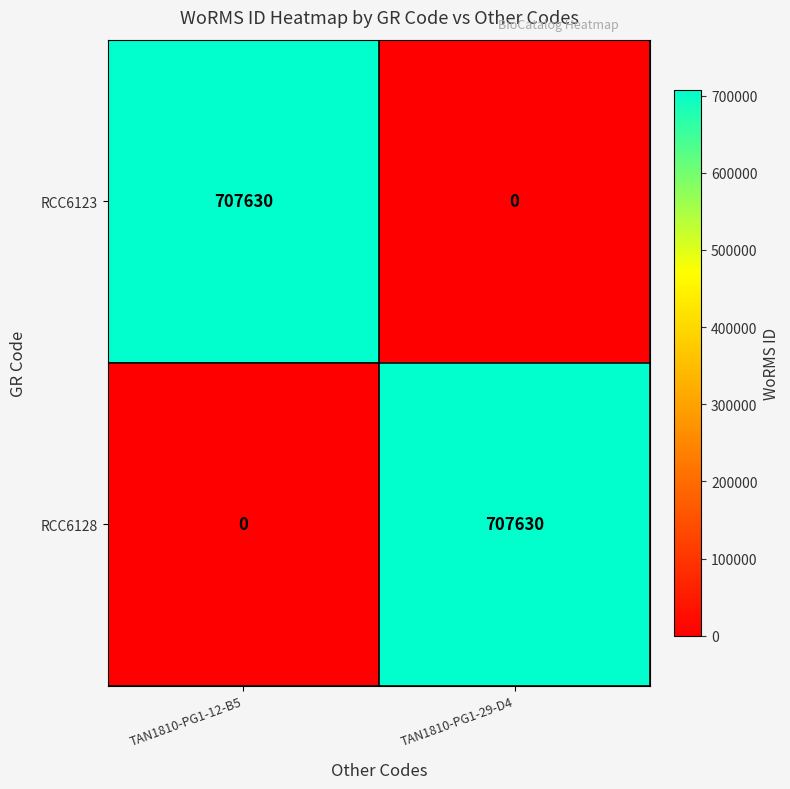

The value of RCC6123 at TAN1810-PG1-29-D4 is 0. True or false?

True